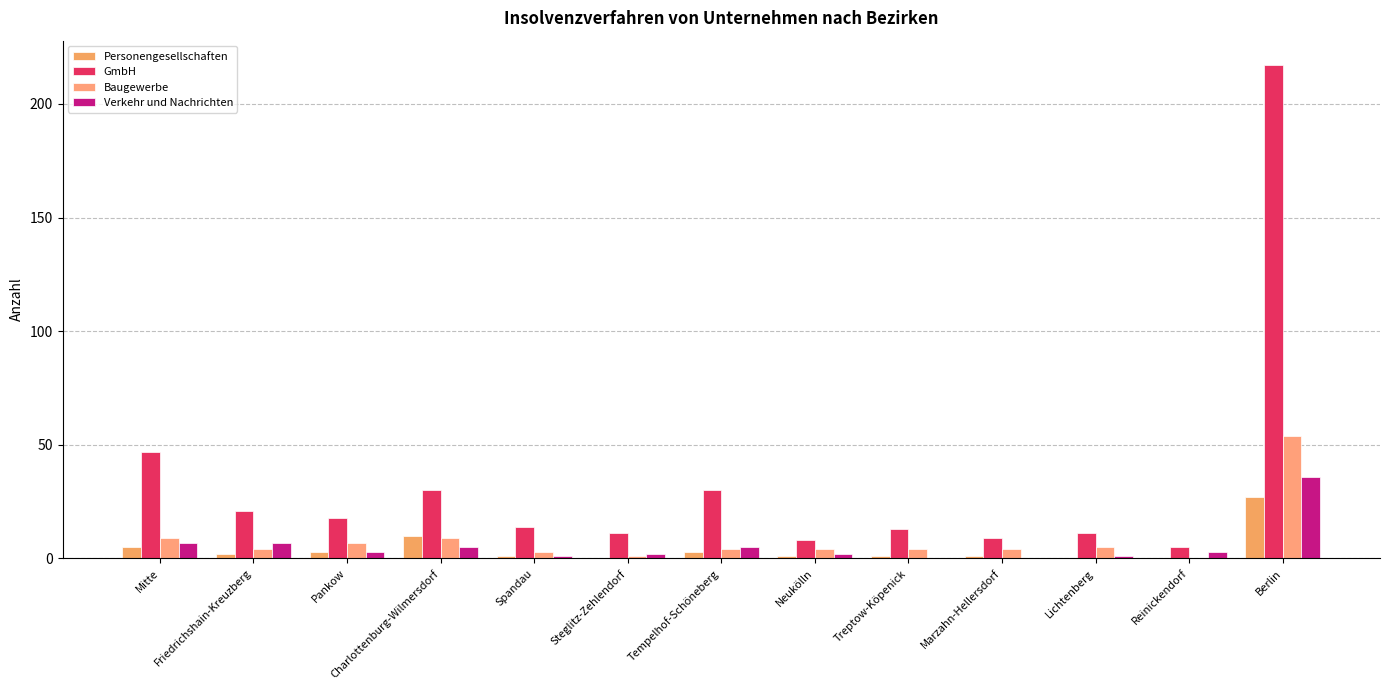

Rank the categories by GmbH value from highest to lowest.

Berlin, Mitte, Charlottenburg-Wilmersdorf, Tempelhof-Schöneberg, Friedrichshain-Kreuzberg, Pankow, Spandau, Treptow-Köpenick, Steglitz-Zehlendorf, Lichtenberg, Marzahn-Hellersdorf, Neukölln, Reinickendorf